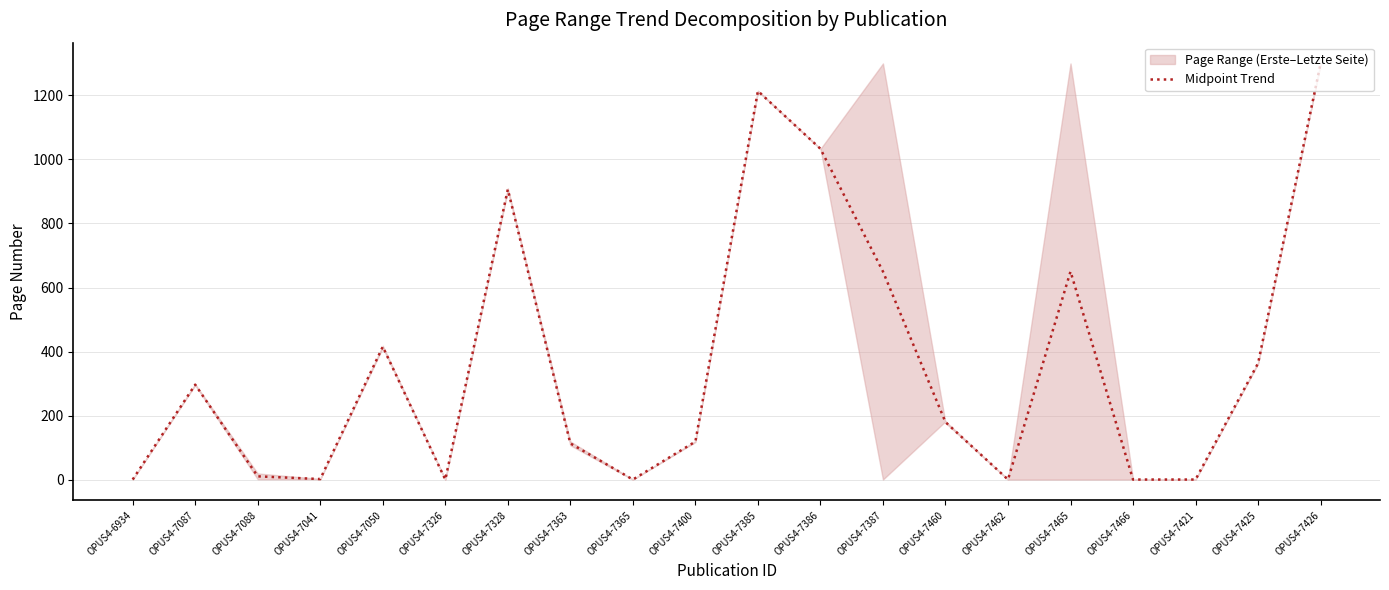

At which label does the data first exceed 179?

OPUS4-7087